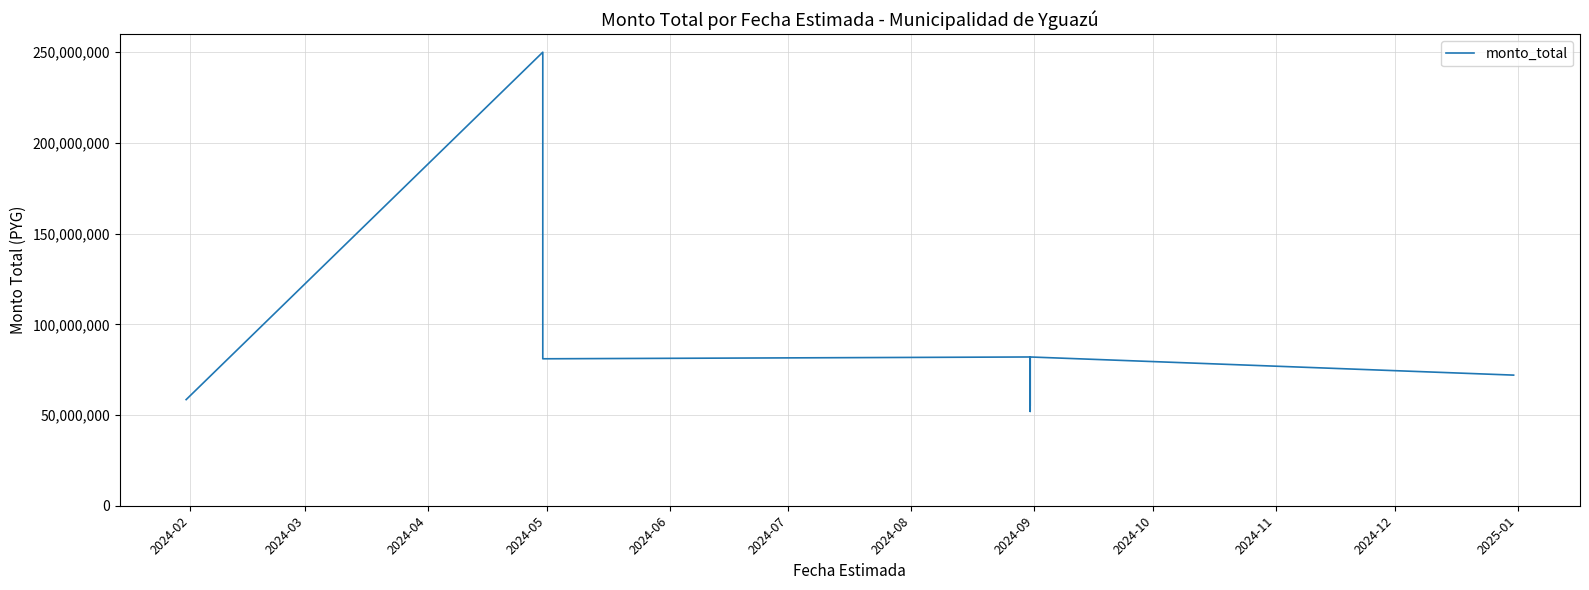

How many series are shown in this chart?

1